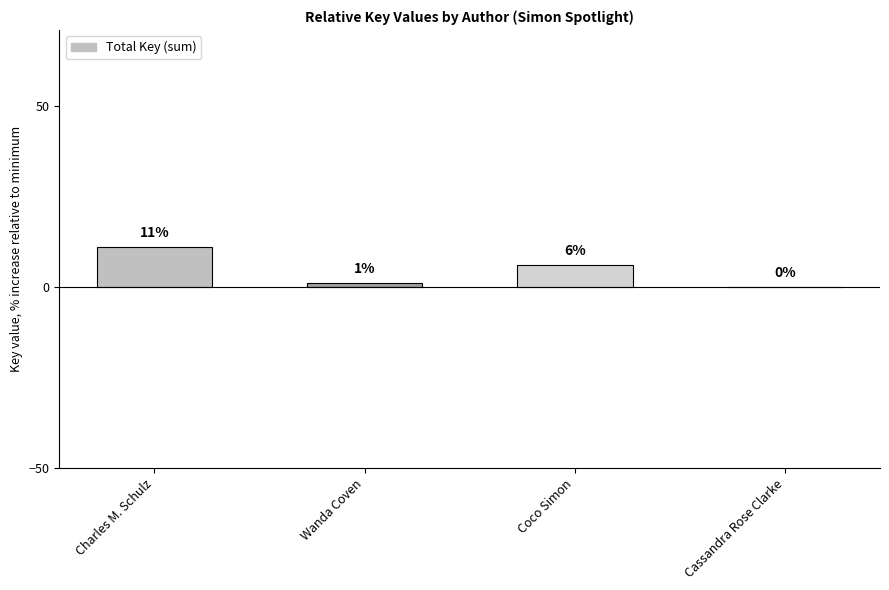

Are the bars grouped side by side (vs. stacked)?

No